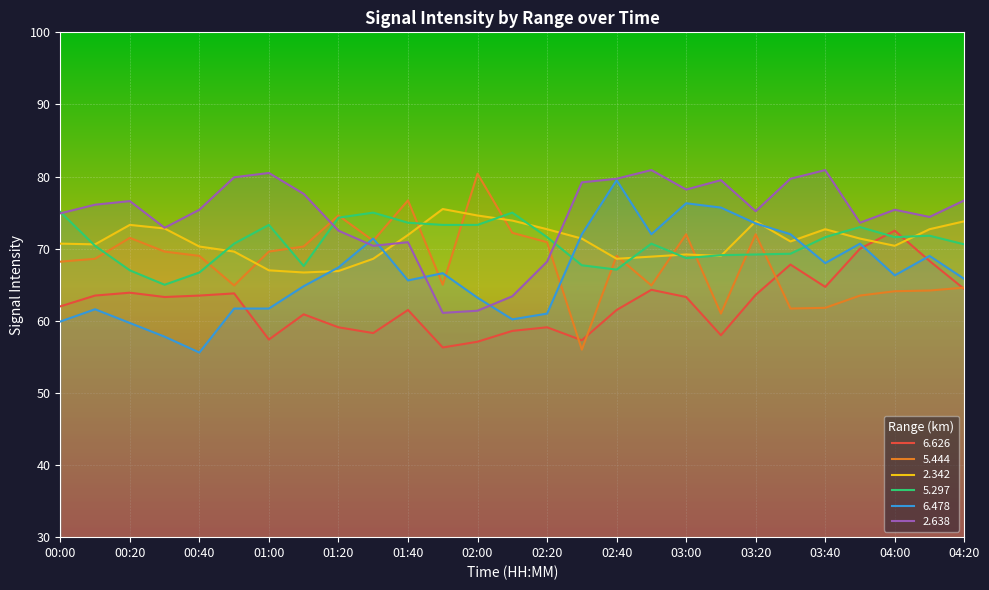

What is the maximum value for   2.638?

80.9